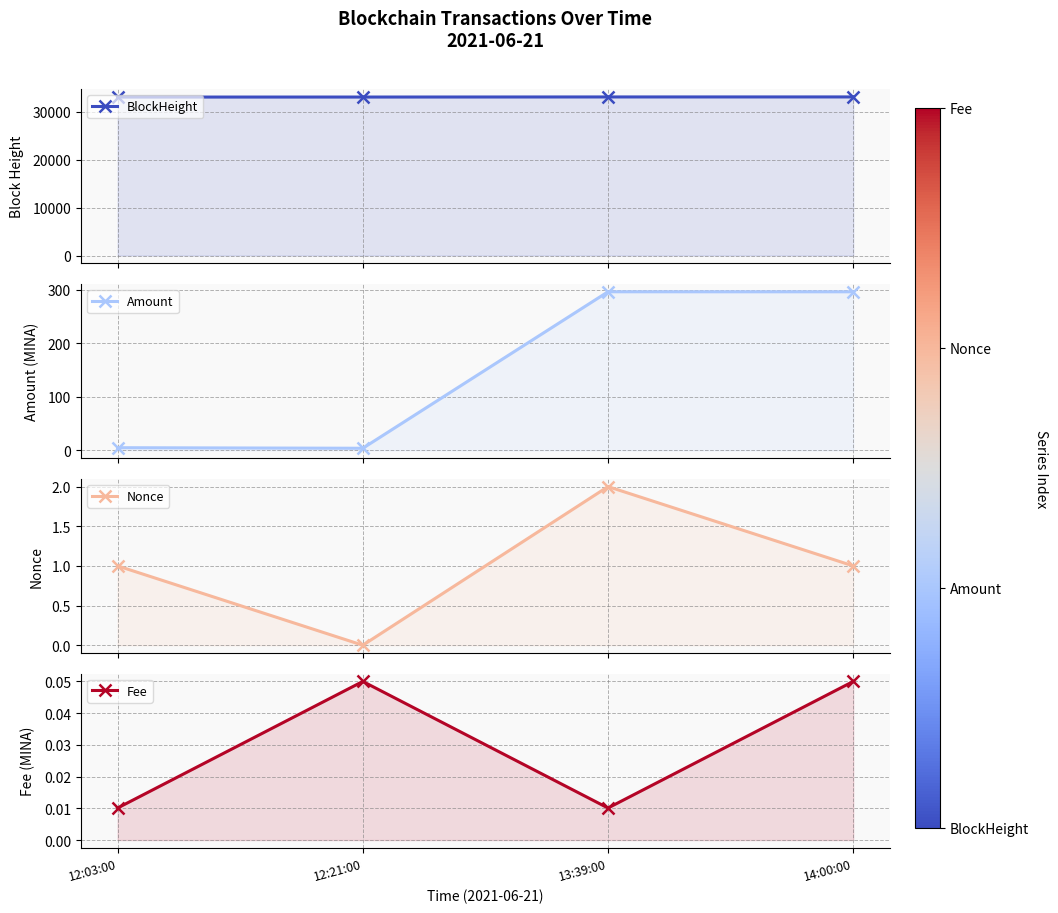

What is the greatest value displayed?

33063.0